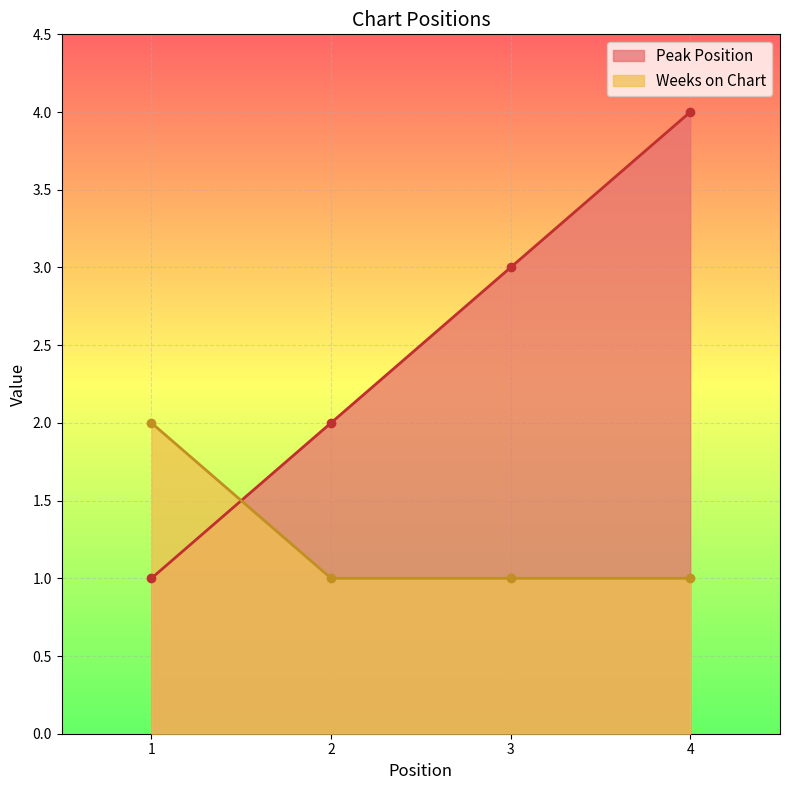

What is the average value of the Peak Position series?

2